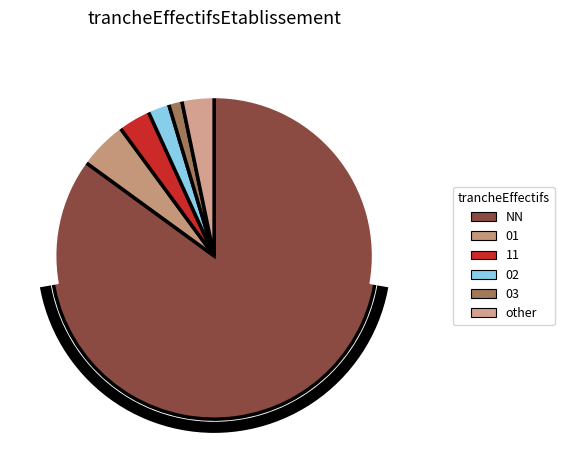

Which slice is the largest?

NN